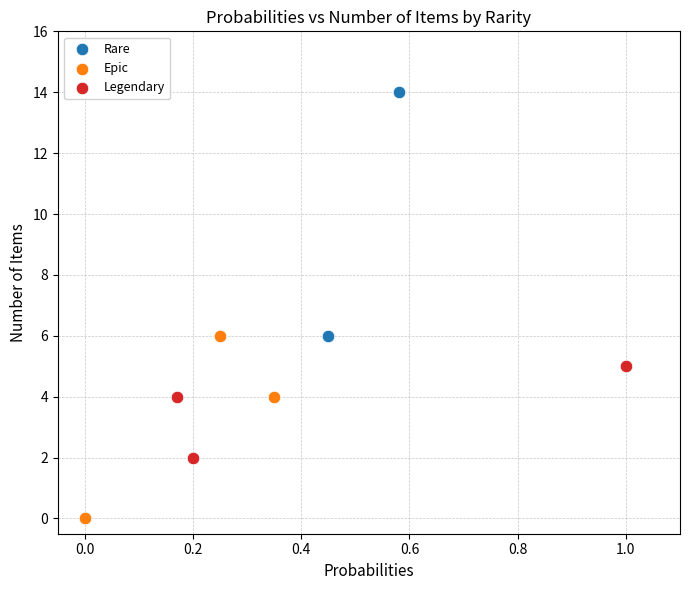

Which series reaches the maximum Y coordinate?

Rare